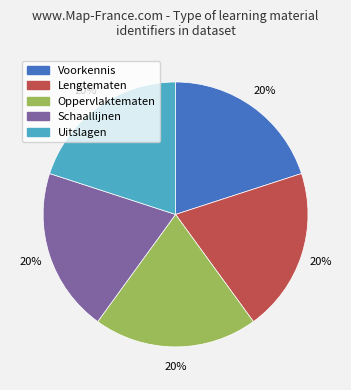

Approximately how many times larger is the value at Voorkennis compared to Lengtematen?

1.0